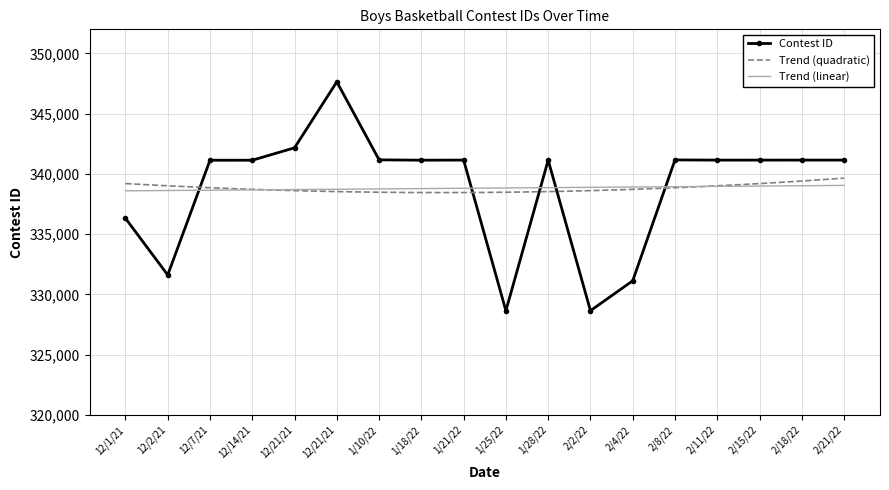

Reading left to right, transcribe all the data shown in this chart.

336317	331609	341134	341135	342166	347643	341166	341138	341148	328641	341141	328646	331126	341161	341144	341145	341146	341147